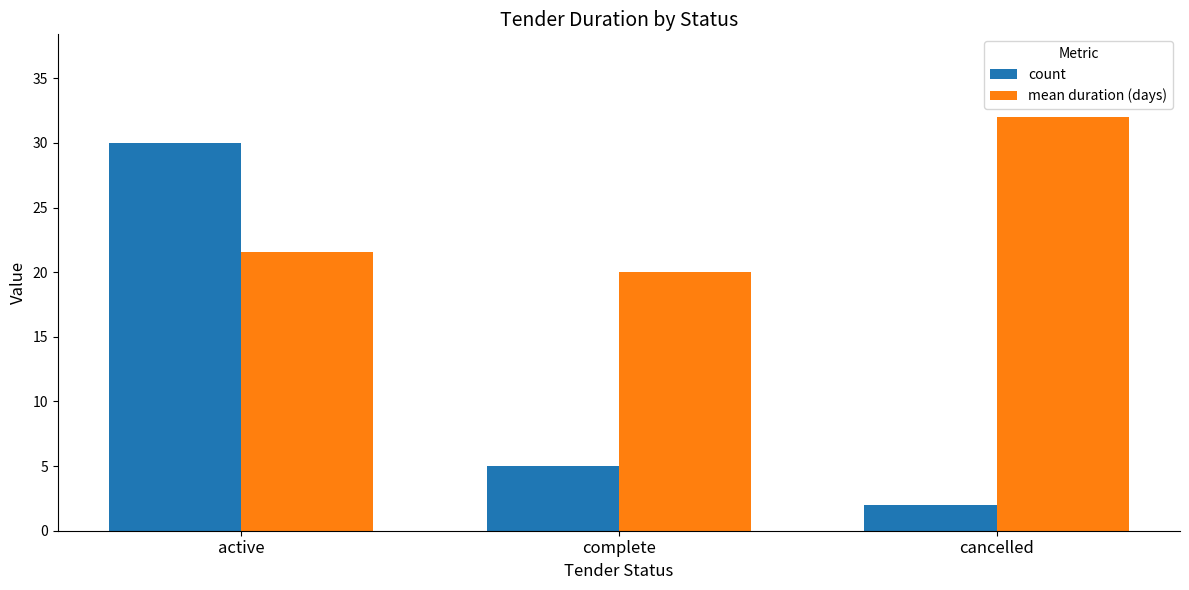

How many values in the mean duration (days) series are below 21?

1